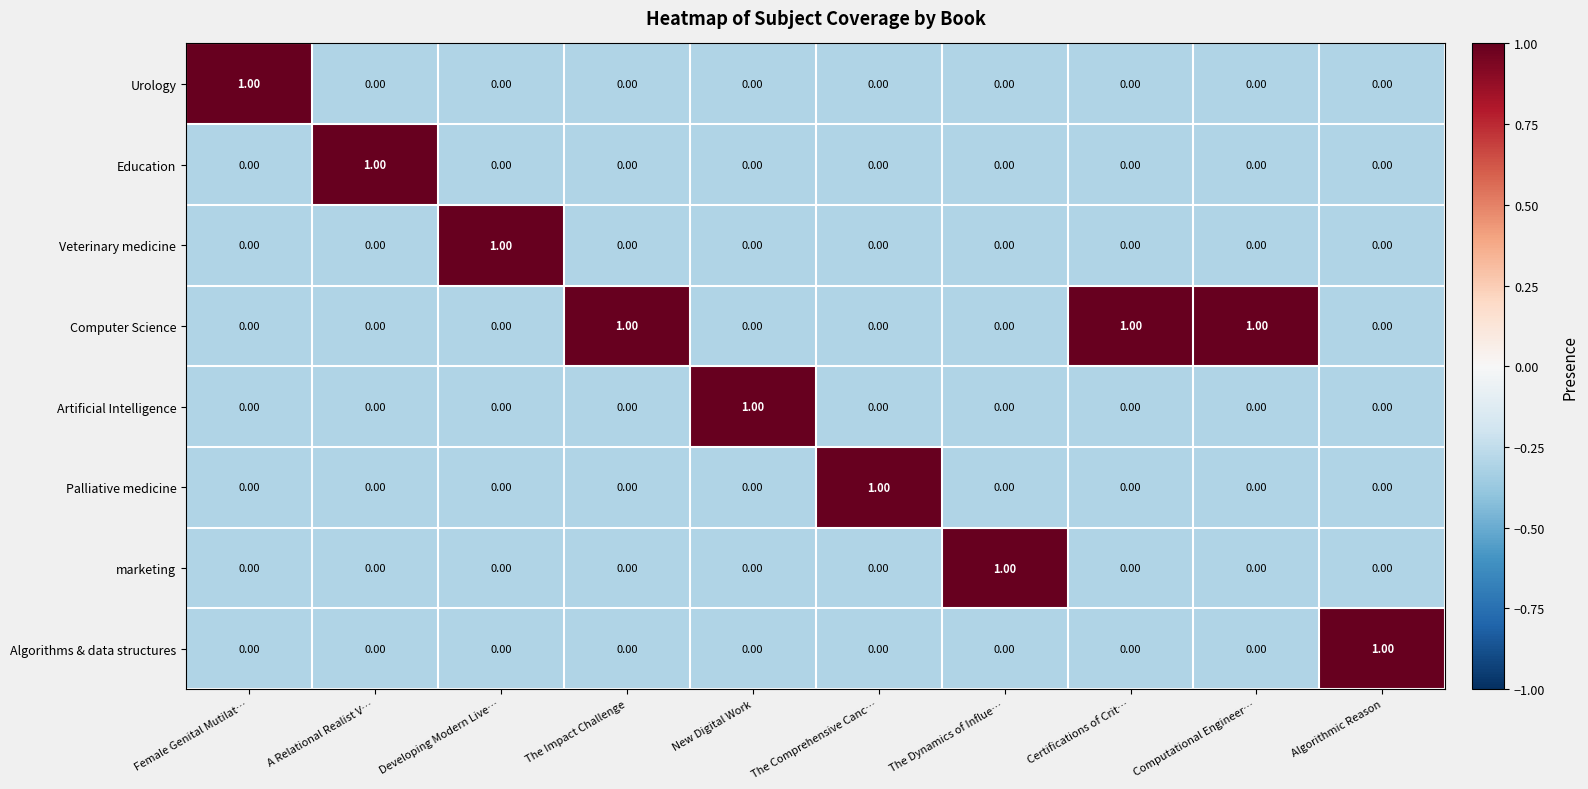

What is the difference between the highest and lowest values at A Relational Realist V…?

1